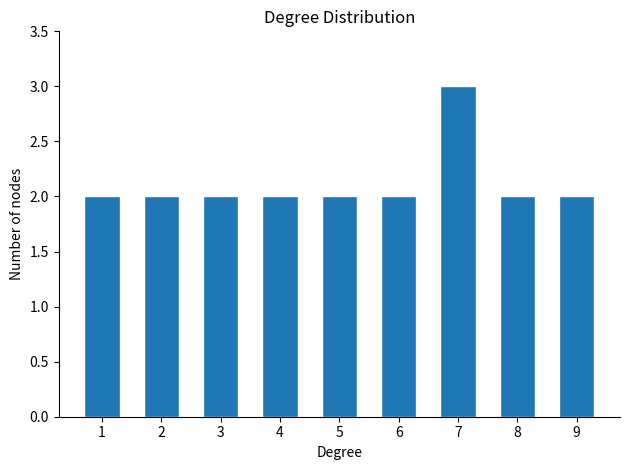

Reading left to right, transcribe all the data shown in this chart.

2	2	2	2	2	2	3	2	2